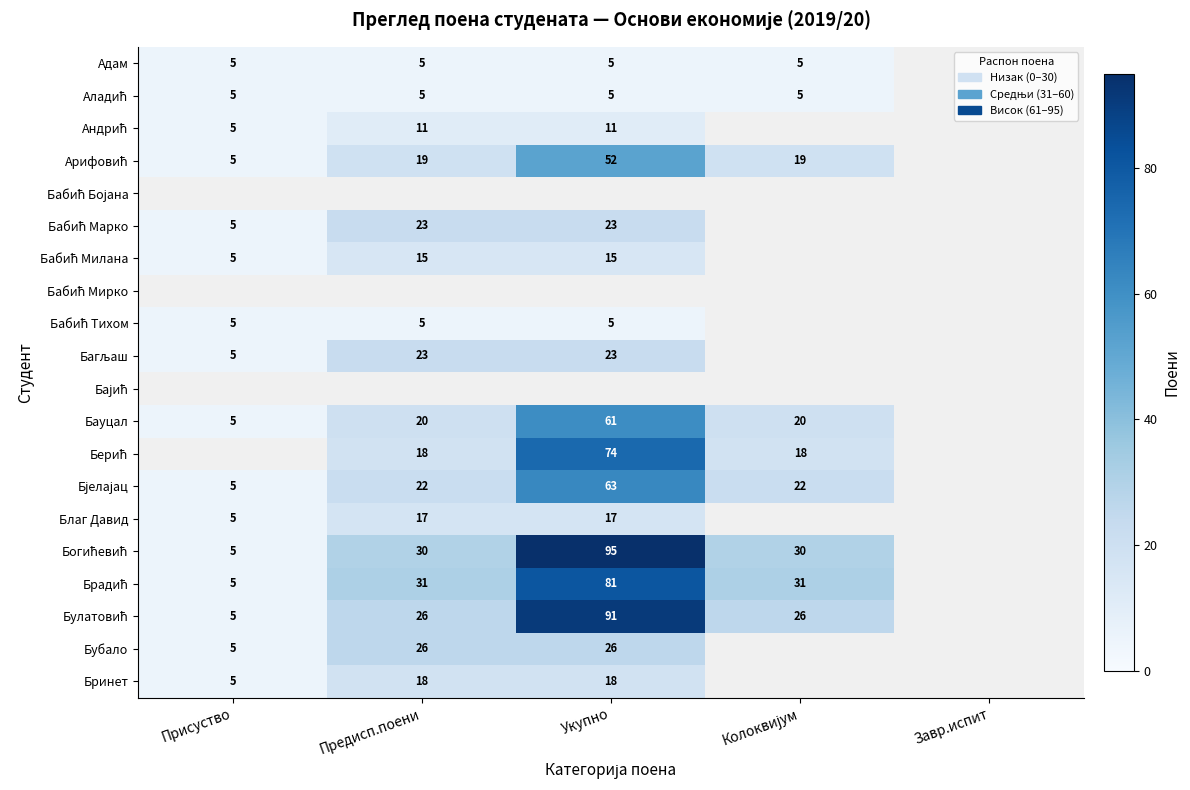

At which label is Арифовић closest to 28?

Предисп.поени